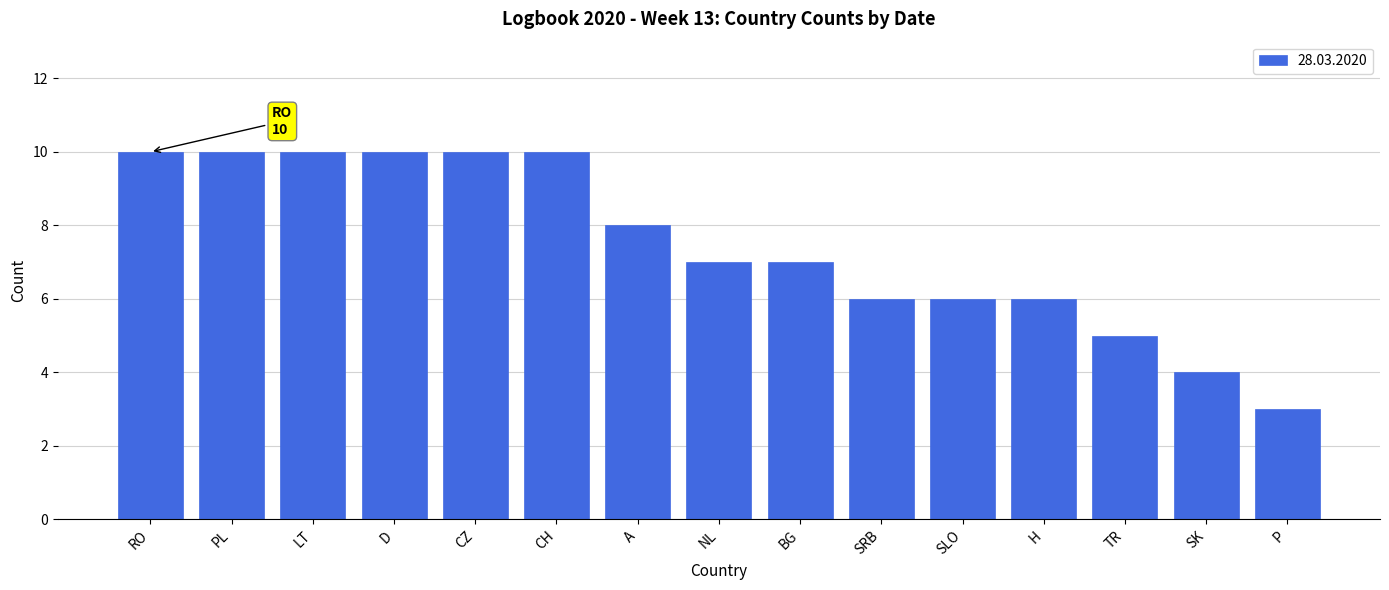

What is the maximum value shown in the chart?

10